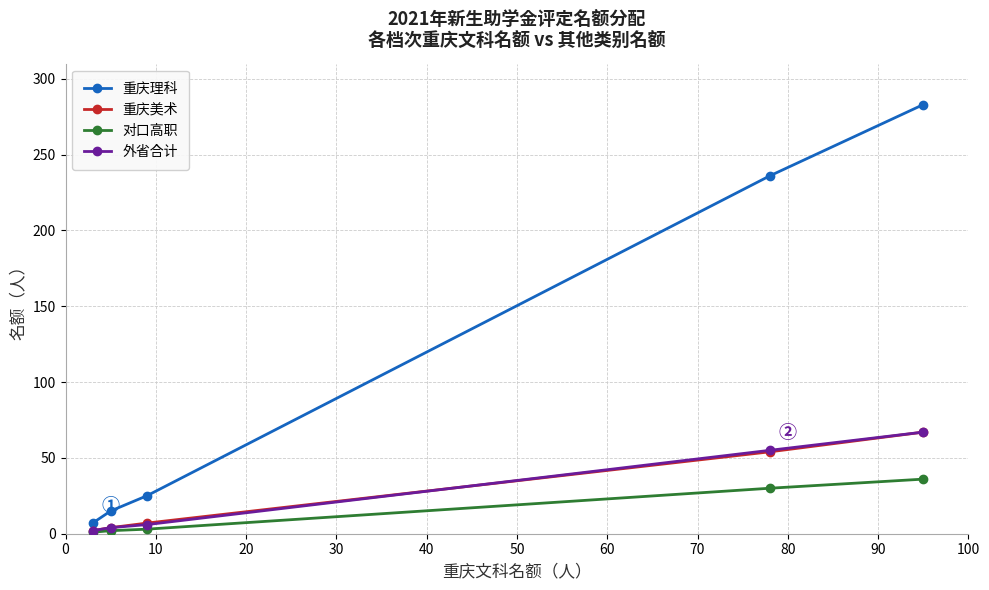

What is the greatest value displayed?

283